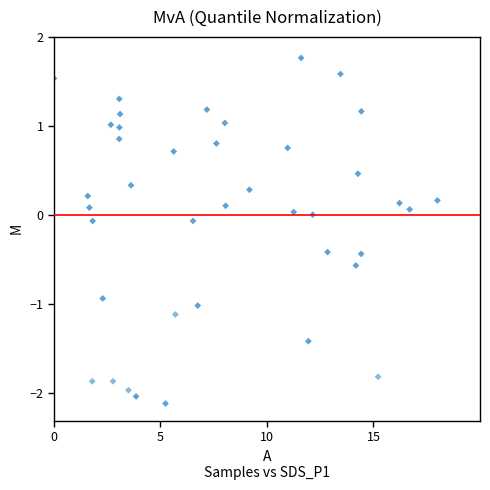

What is the range of Y values (max minus min)?

3.9